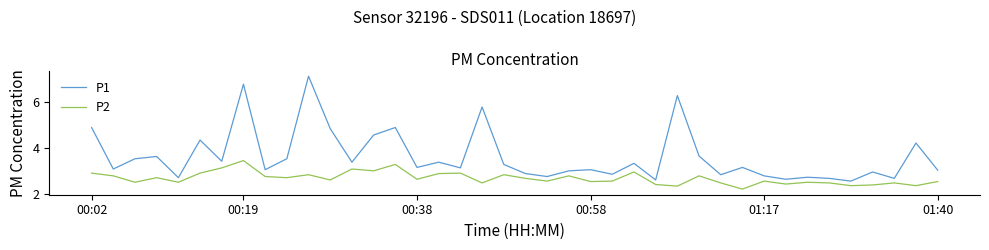

What is the minimum value shown in the chart?

2.2